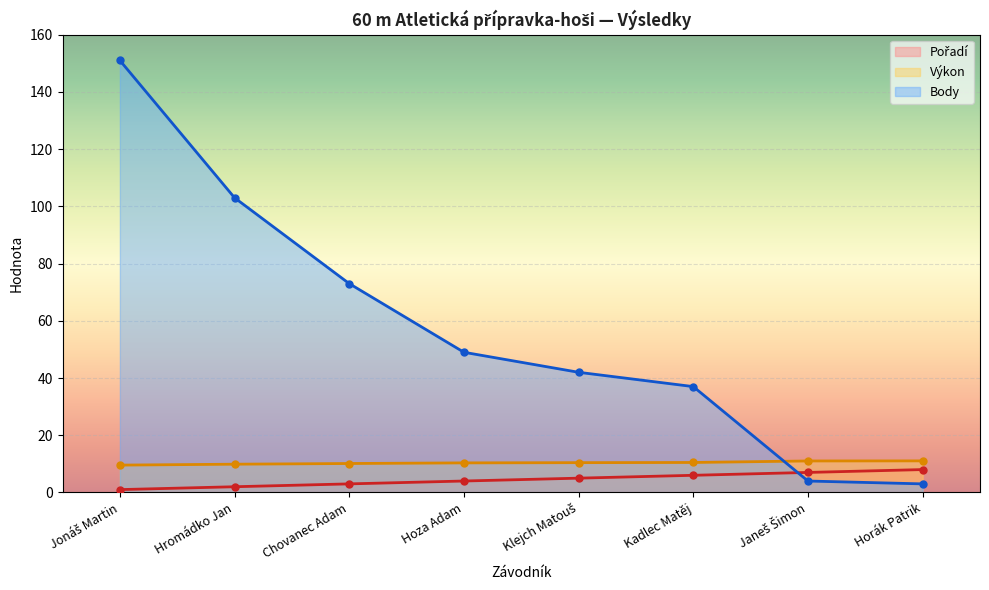

True or false: Pořadí and Výkon intersect in this chart.

False